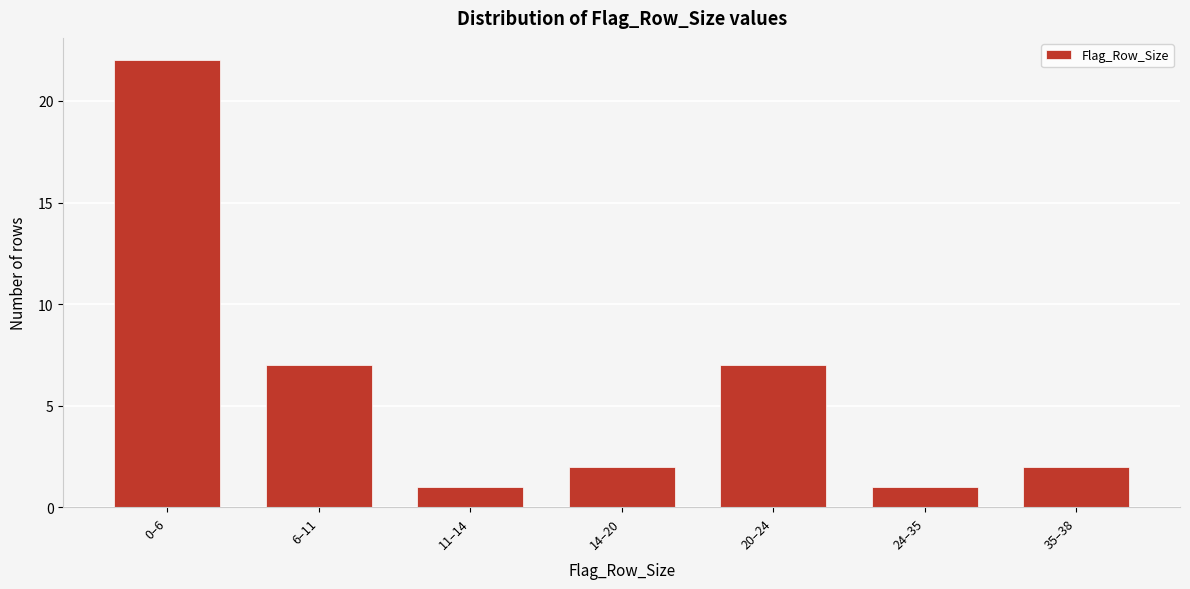

Reading left to right, what are all the values shown in this chart?

0–6=22	6–11=7	11–14=1	14–20=2	20–24=7	24–35=1	35–38=2